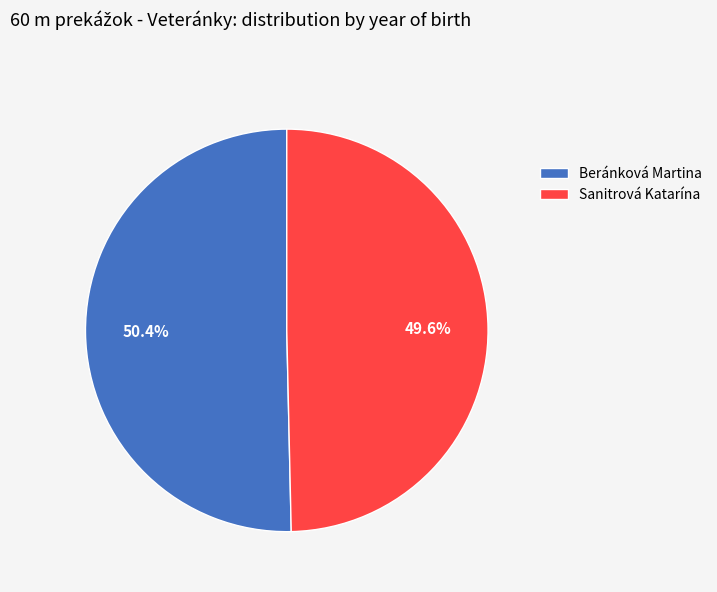

What is the total percentage of Sanitrová Katarína and Beránková Martina?

100.0%